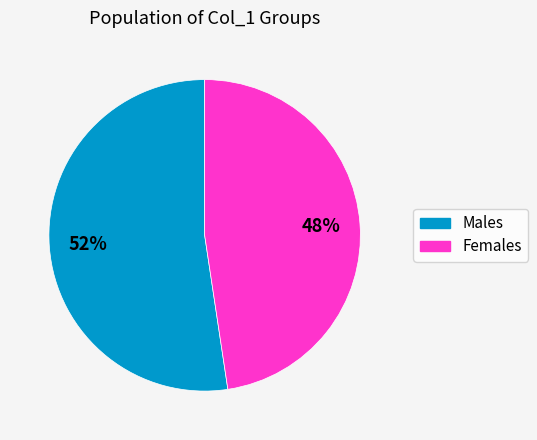

Count the number of slices in the pie.

2